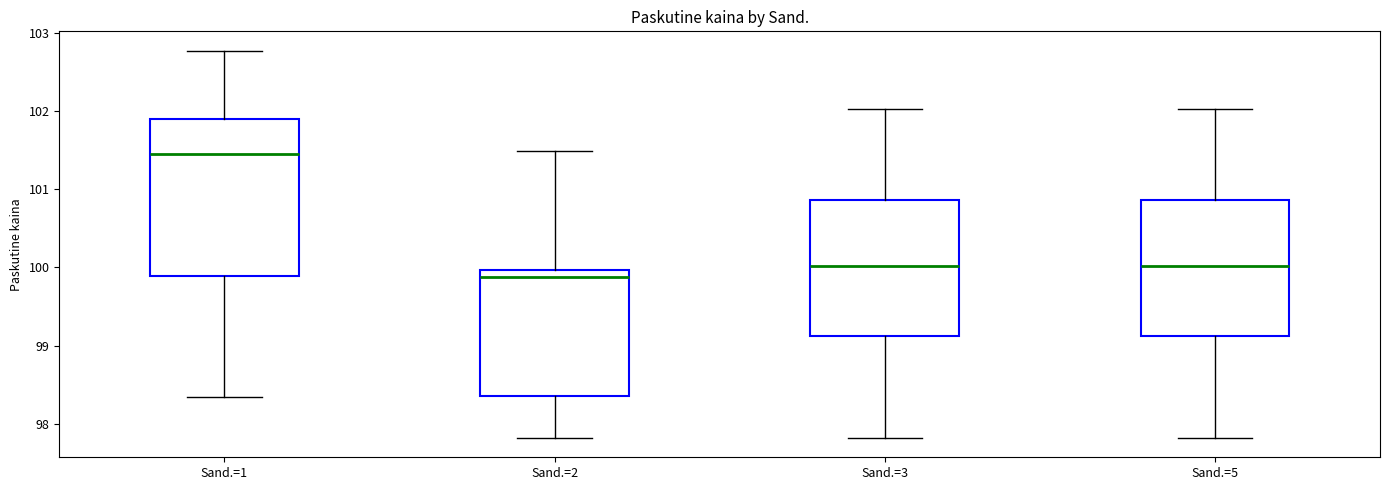

Which box is the tallest, from its lower edge to its upper edge?

Sand.=1